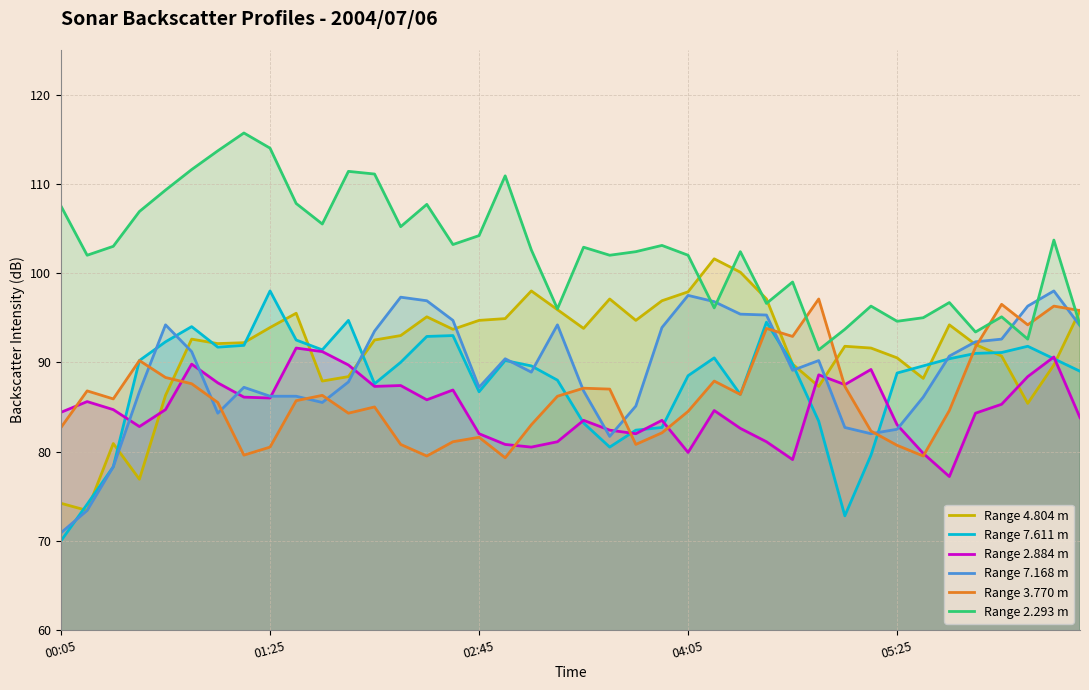

Between 2004/07/06 00:15 and 2004/07/06 00:45, which series saw the biggest shift?

7.168